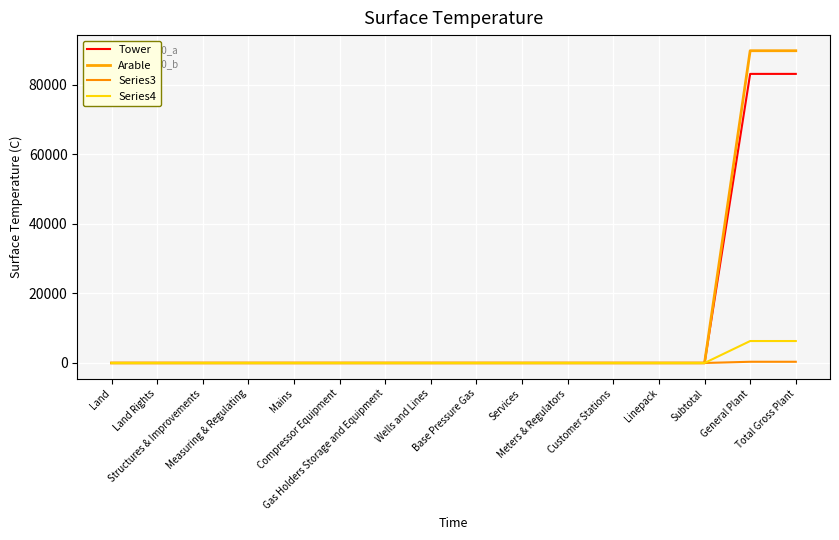

What position from the left is Land Rights?

2